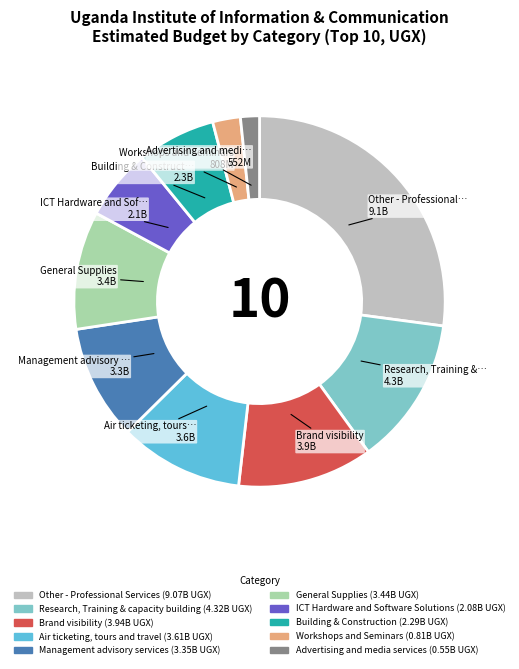

True or false: Building & Construction accounts for 1% of the total.

False